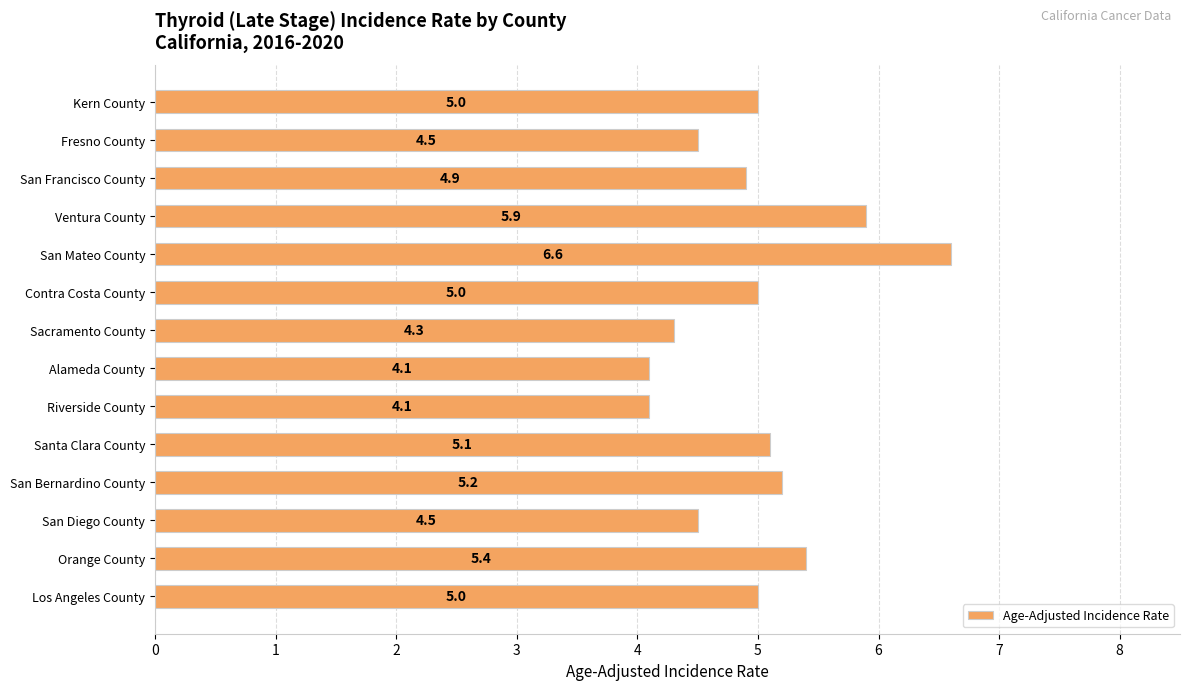

Are the bars horizontal?

Yes